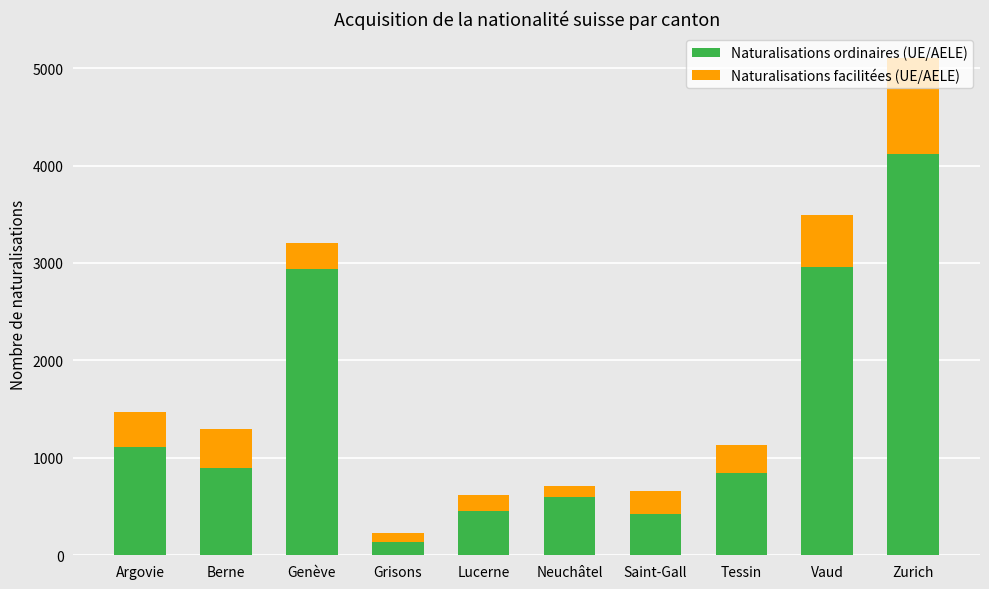

At which label does Naturalisations ordinaires (UE/AELE) reach its peak?

Zurich